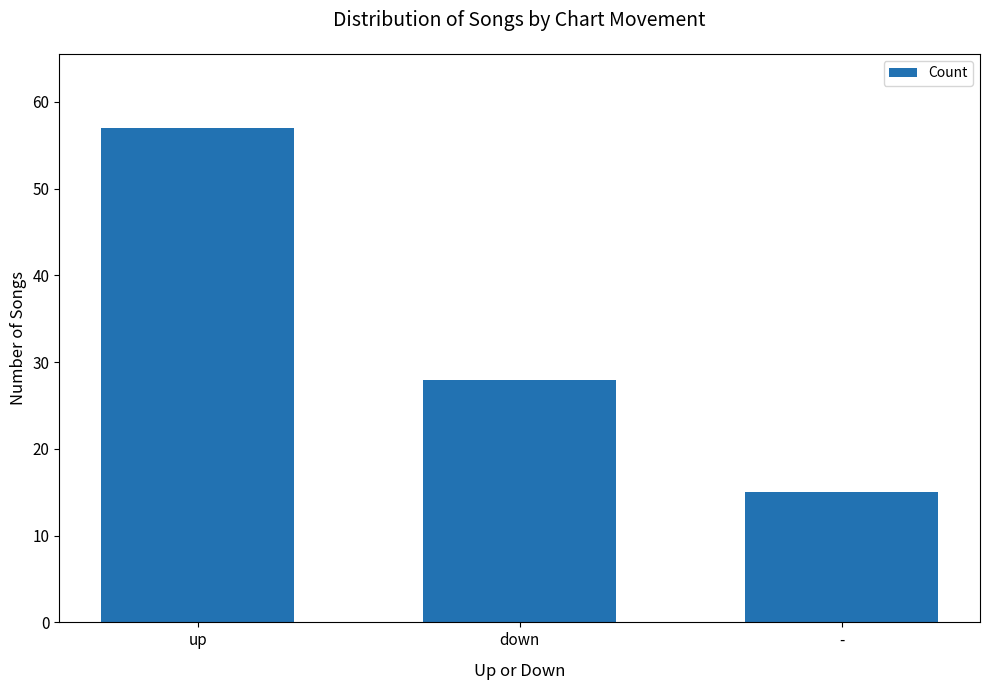

List the labels in order of value, largest first.

up, down, -